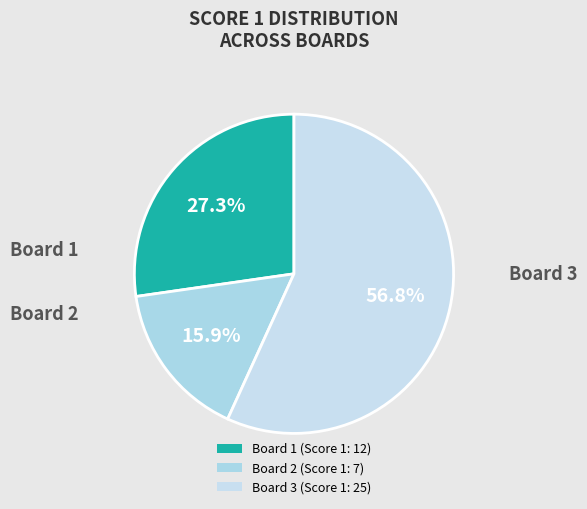

To the nearest percent, what is the difference between the Board 3 and Board 2 slice percentages?

41%